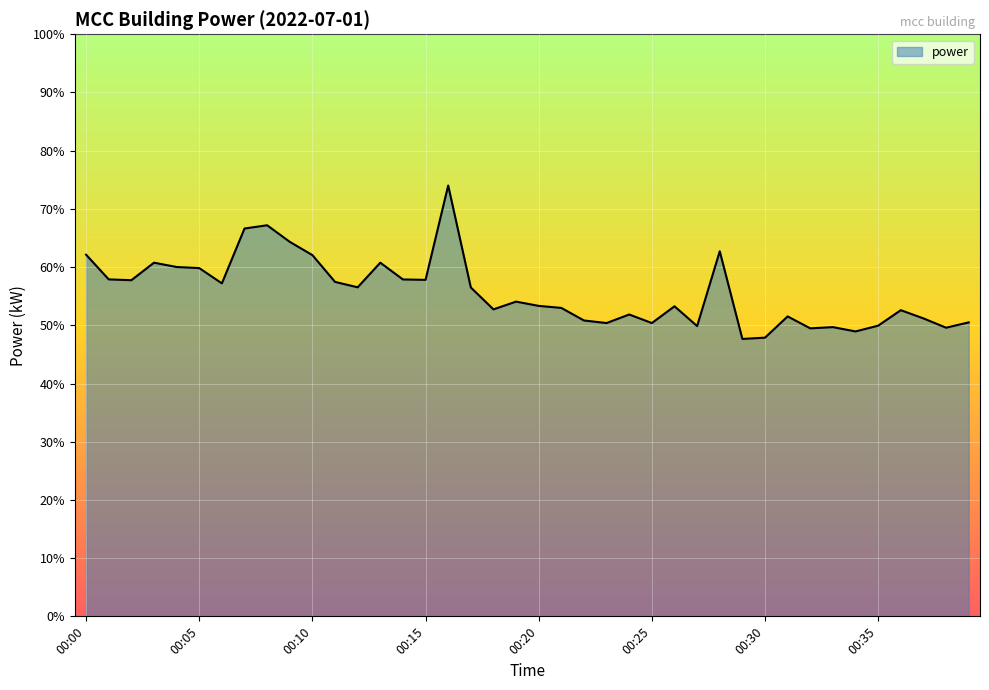

What is the difference between the maximum and minimum values?

26.4